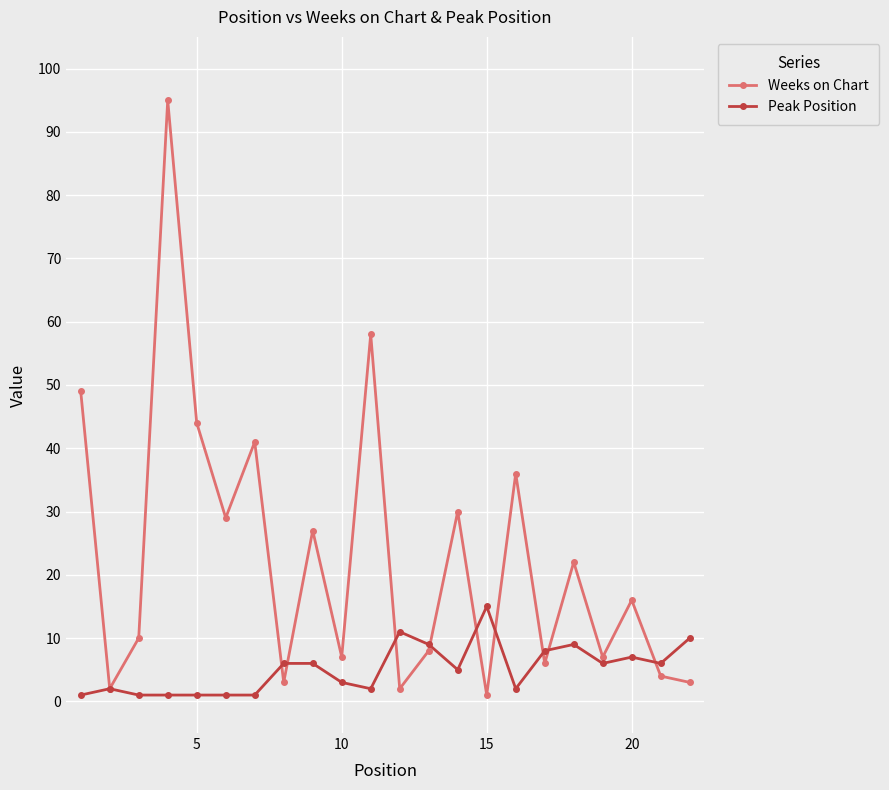

How many categories are shown in the chart?

22